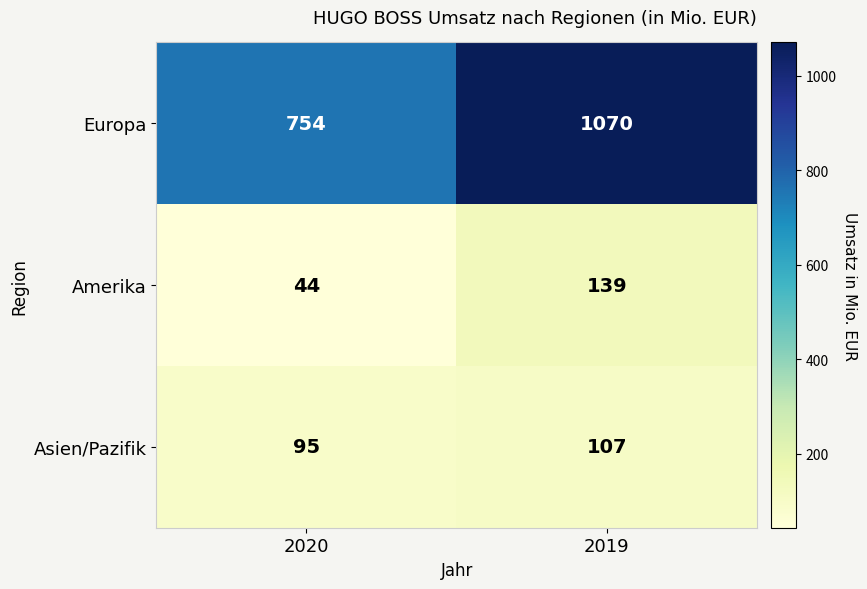

What is the spread (max minus min) of values at 2019?

963